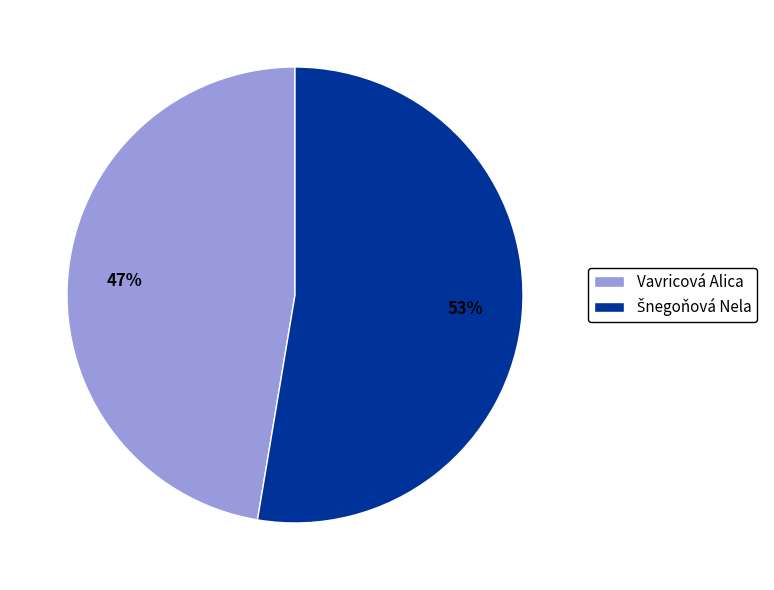

Is it true that Vavricová Alica is 38% of the pie?

False